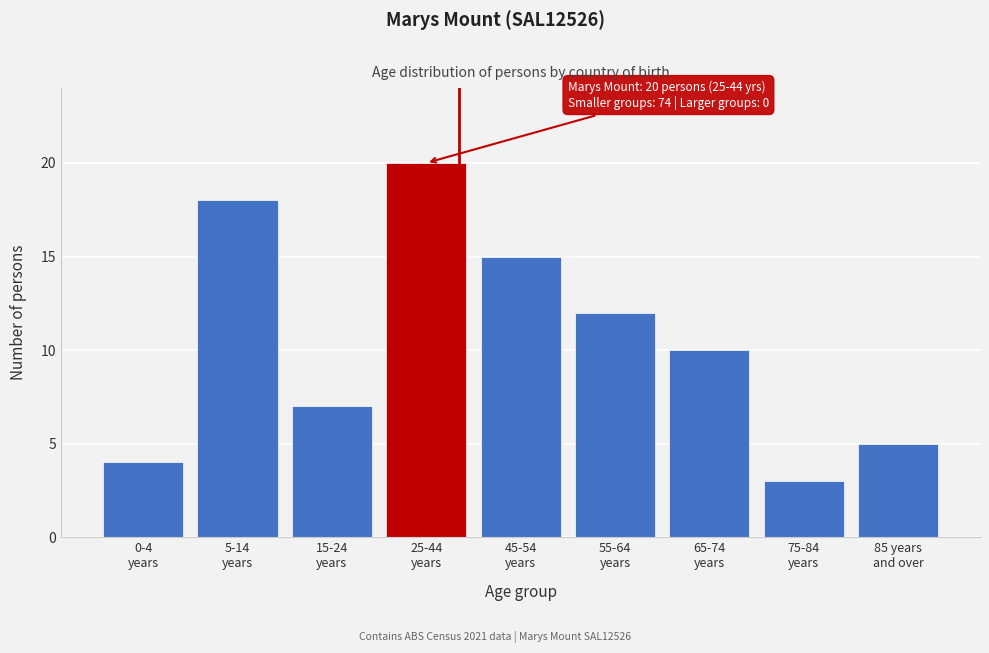

Reading left to right, transcribe all the data shown in this chart.

4	18	7	20	15	12	10	3	5